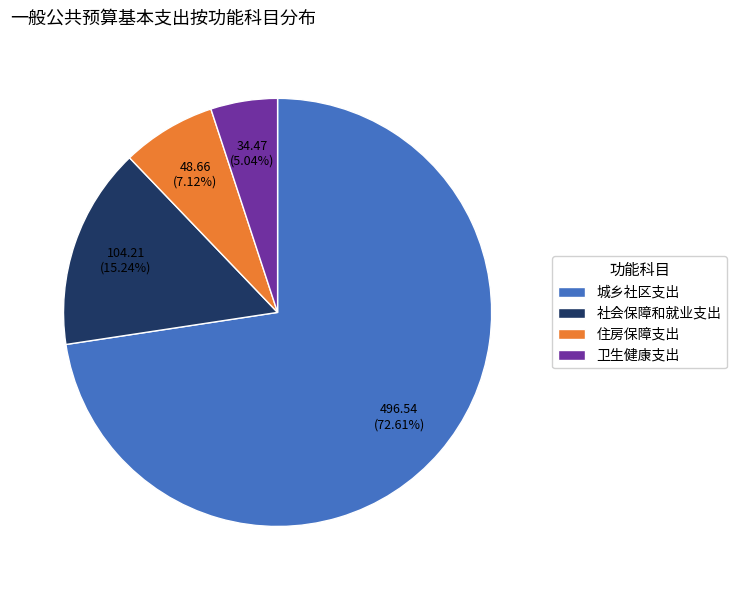

To the nearest percent, what percentage of the pie is 城乡社区支出?

73%